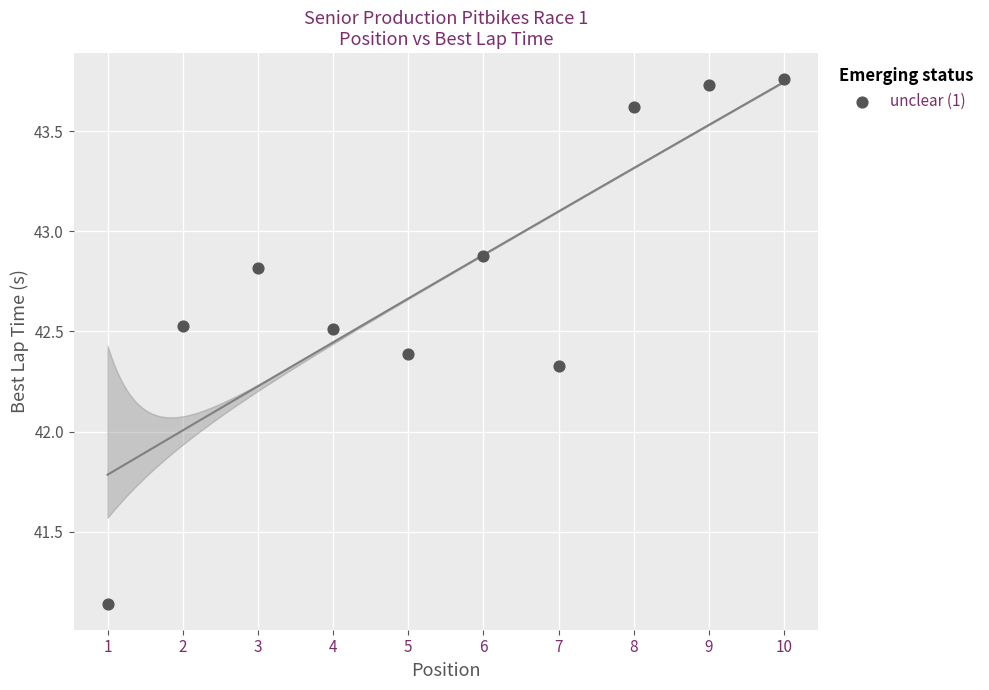

What Y value in the scatter plot is closest to 42?

42.3